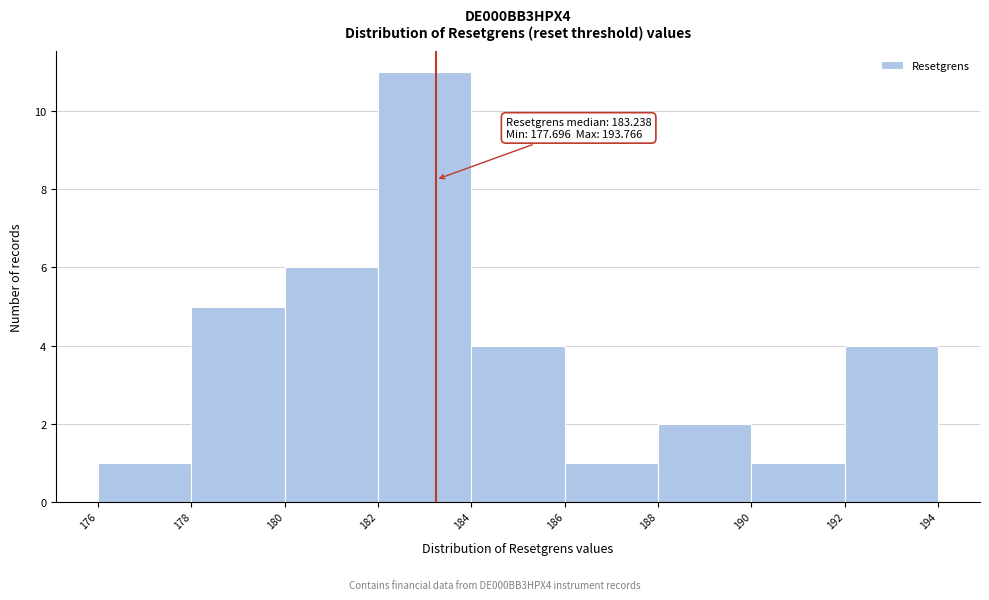

Over which range of the x-axis is the bar tallest?

182 to 184